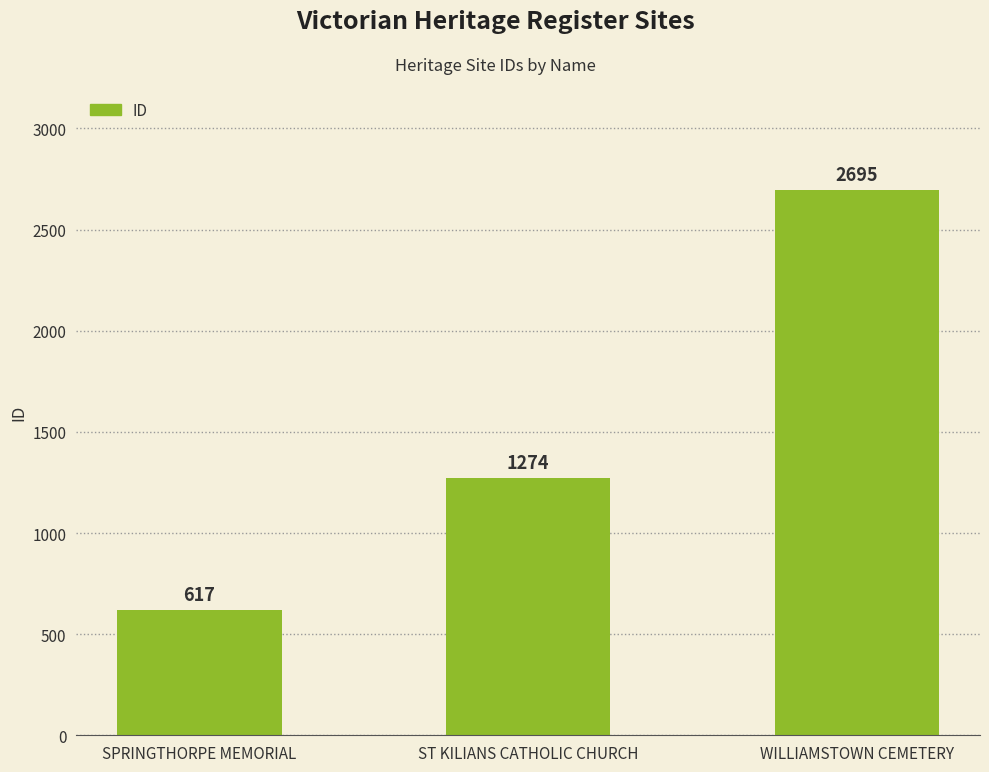

Count the number of data series in this chart.

1